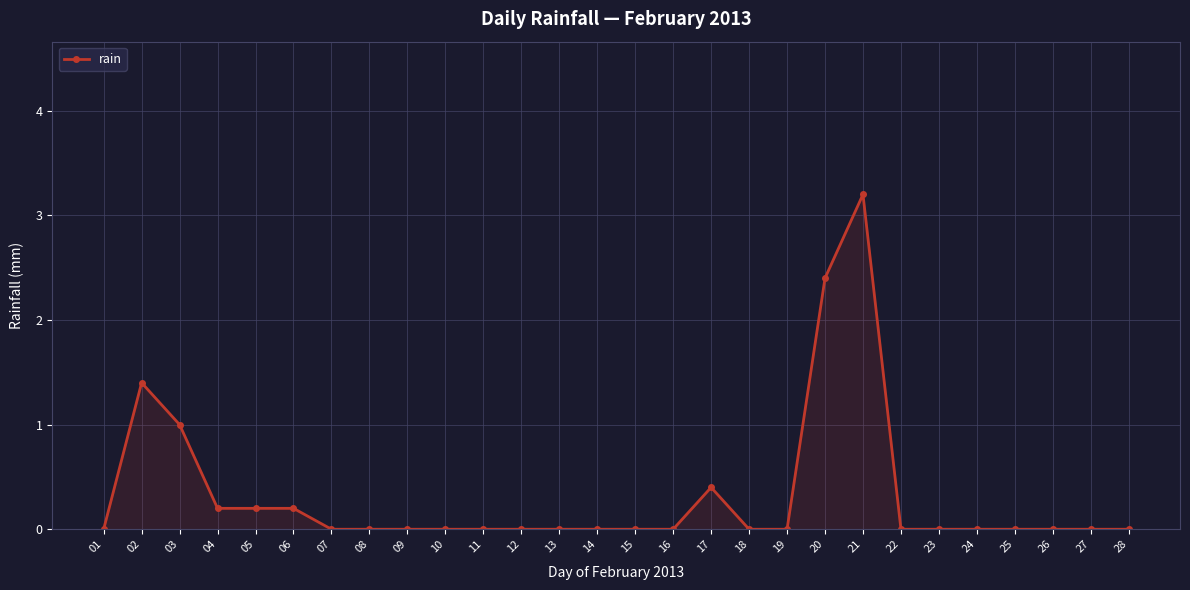

What is the difference between the maximum and minimum values?

3.2